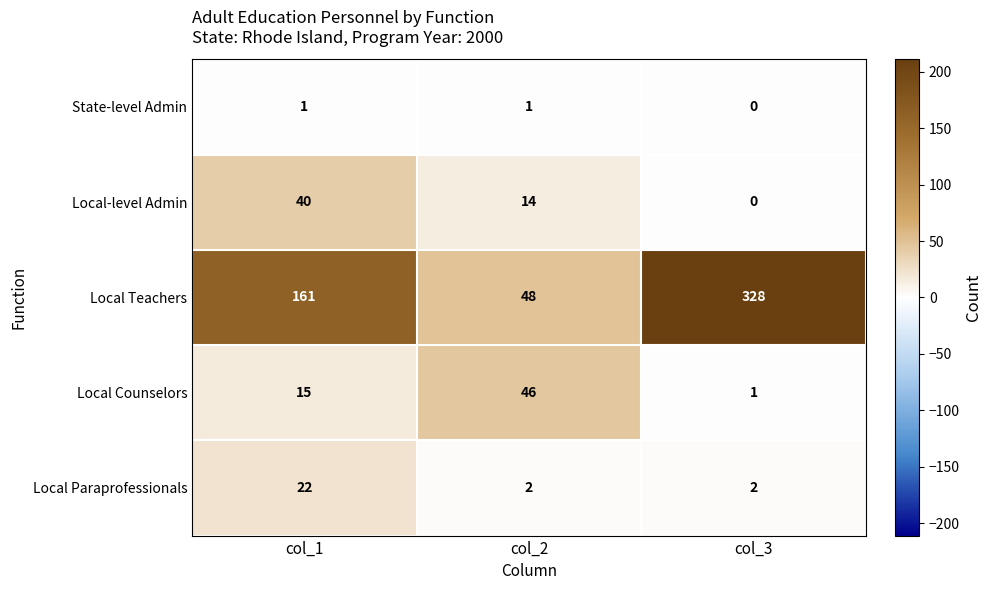

Read the Local Teachers value at col_2, to the nearest 10.

50